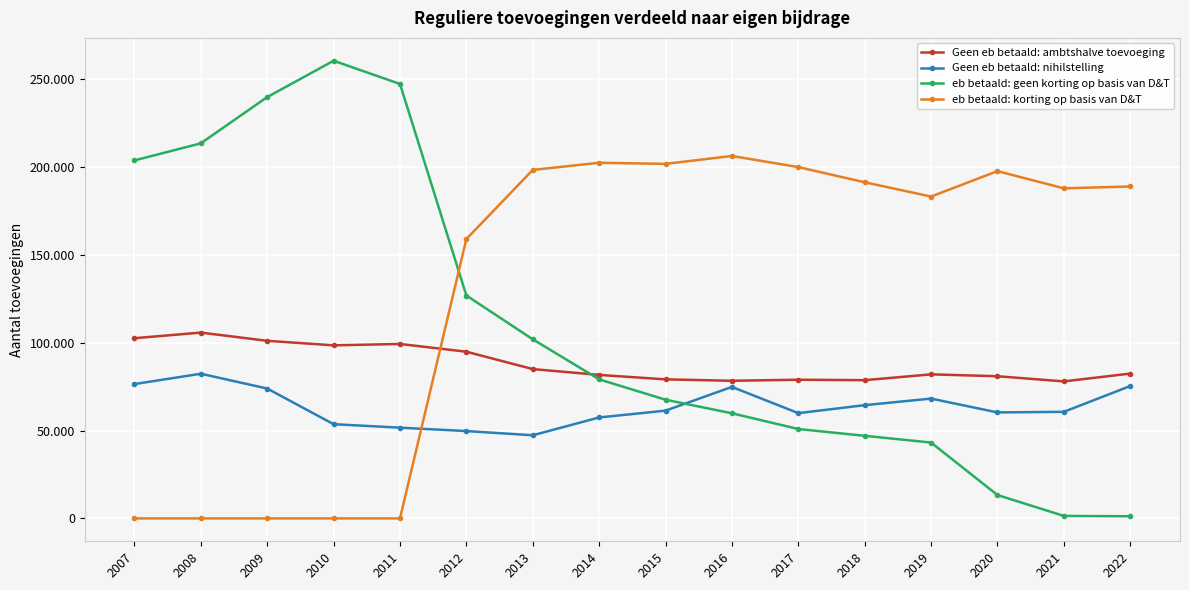

What is the maximum value for eb betaald: geen korting op basis van D&T?

260563